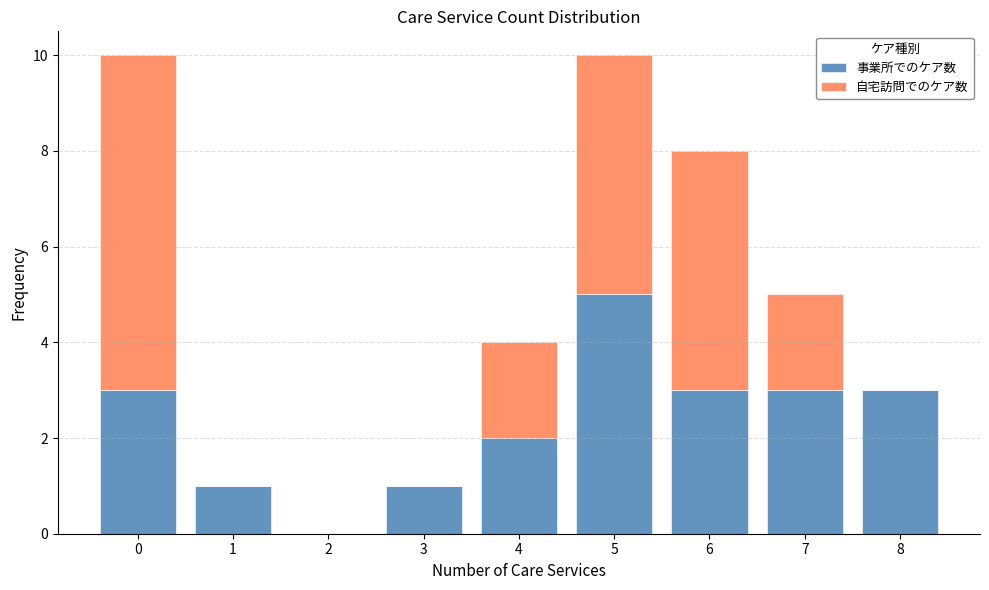

What is the total height of the stacked bar covering 6.5 to 7.5 on the x-axis? The values are not printed on the chart, so give them approximately, as read against the axis.

5